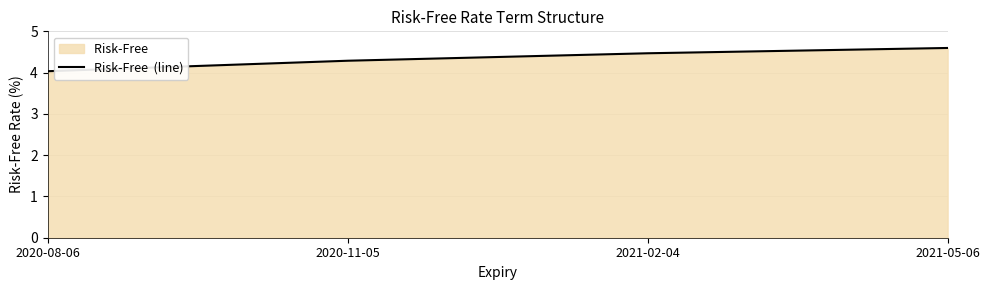

Rank the categories by value from lowest to highest.

2020-08-06, 2020-11-05, 2021-02-04, 2021-05-06